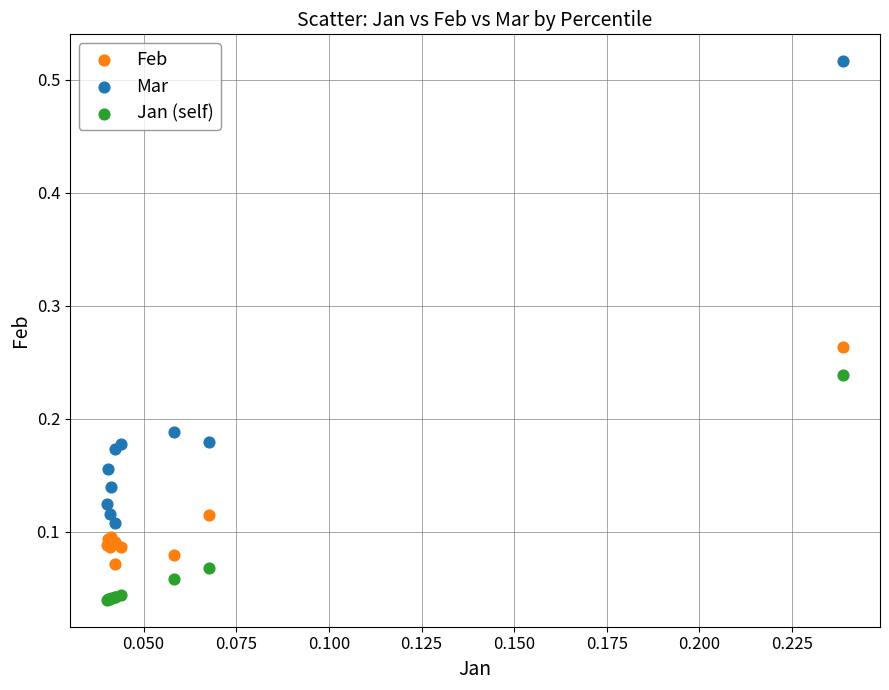

Which series has the largest Y range (max minus min)?

Mar